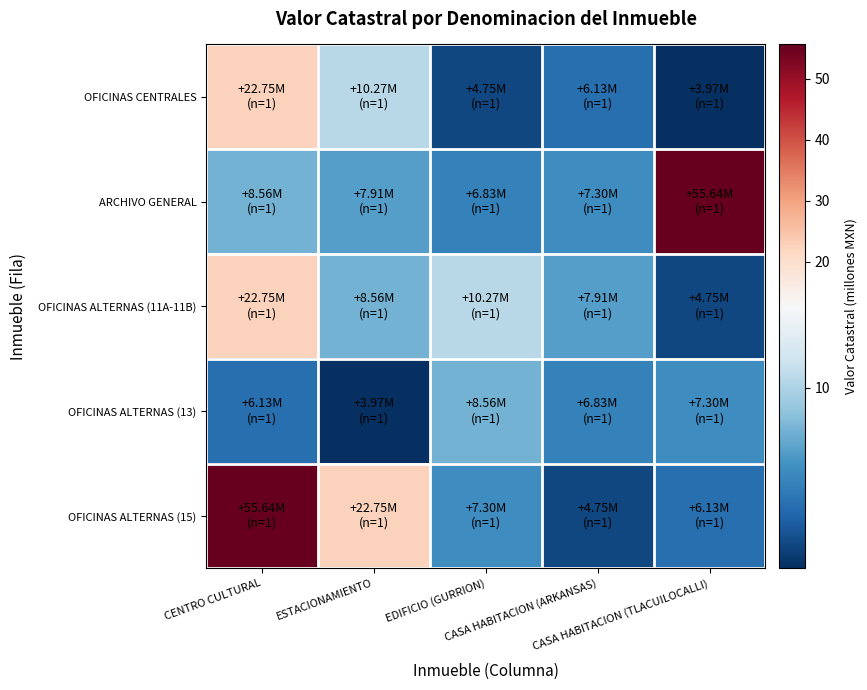

What is the smallest value displayed?

4.0